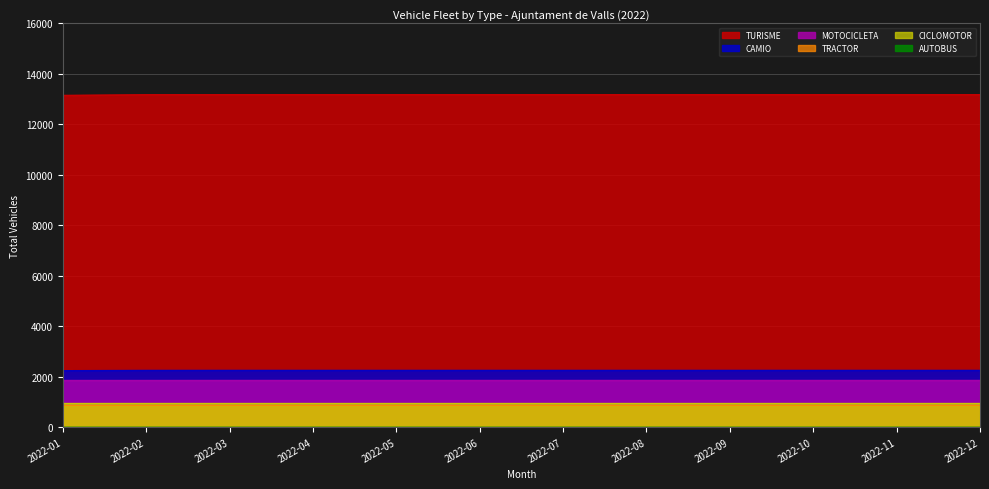

At which category is the sum across all series the highest?

2022-03